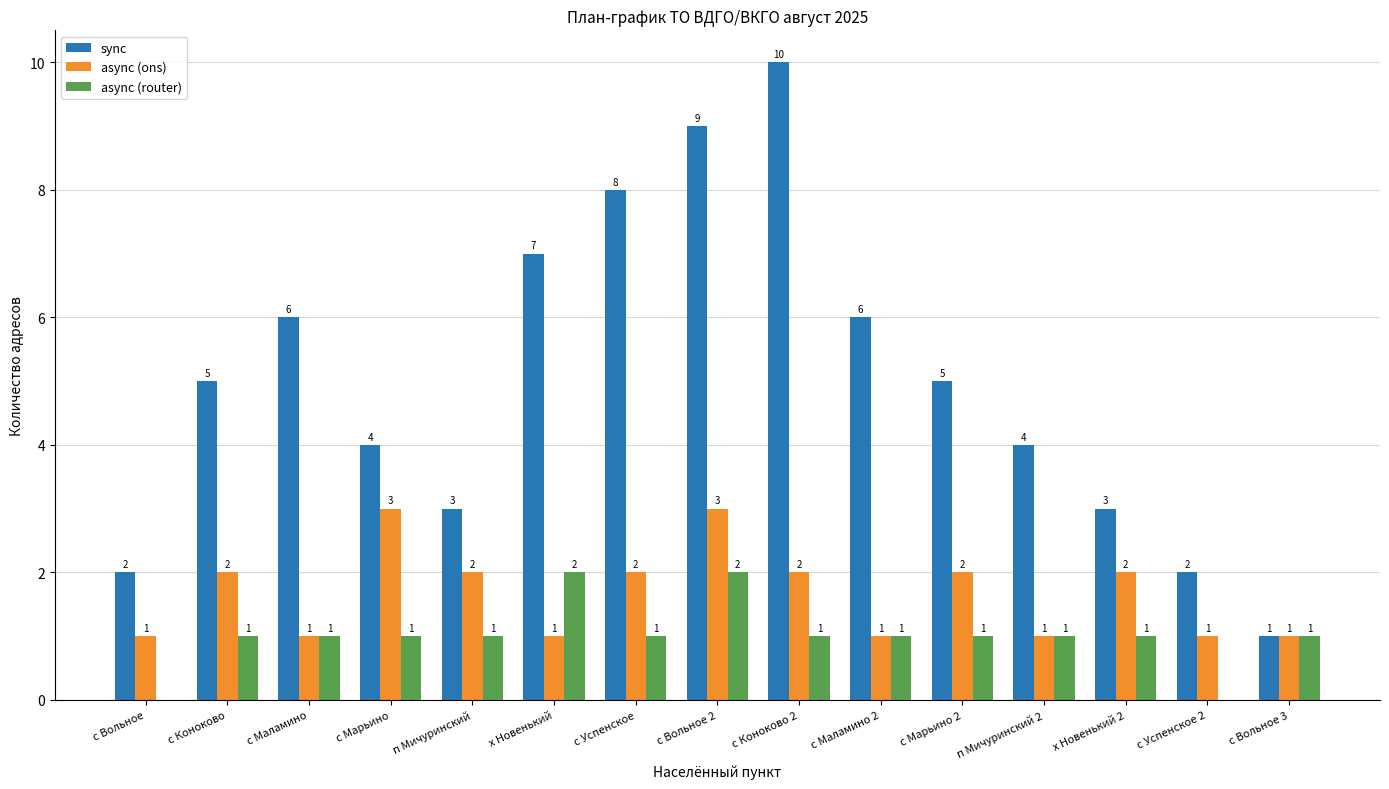

Which series changed the most between с Маламино and п Мичуринский 2?

sync